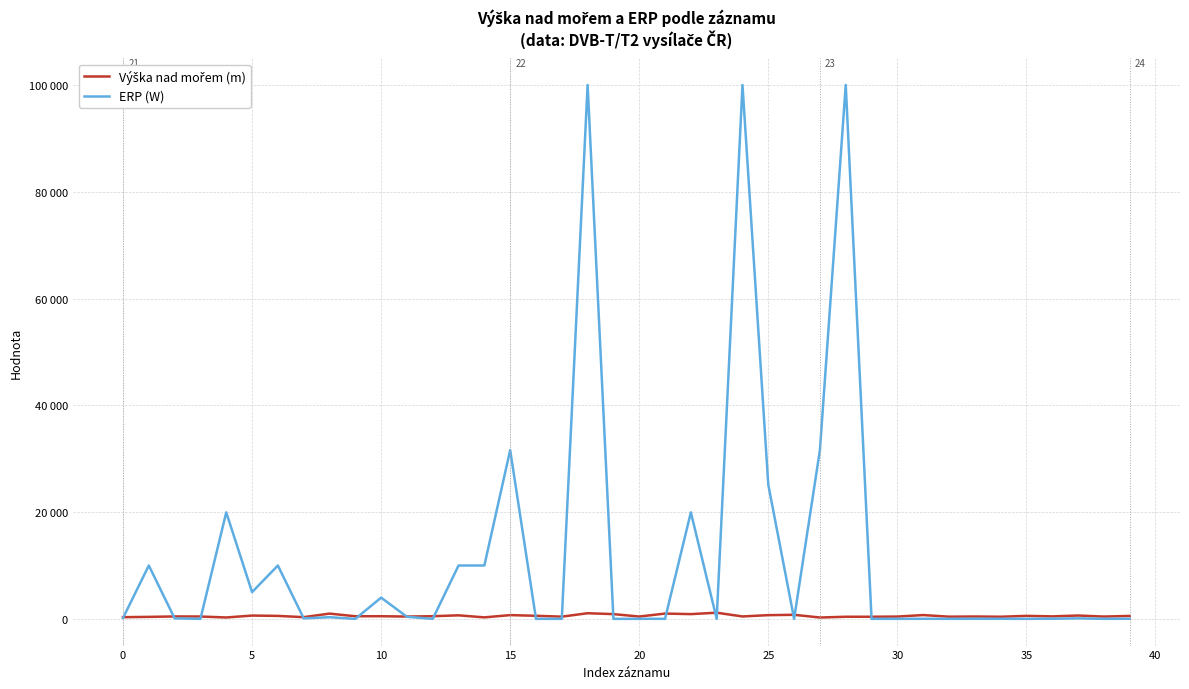

Reading left to right, what are all the values shown in this chart?

Výška nad mořem (m): 320	378	459	445	265	623	560	325	989	495	499	439	502	667	285	708	582	420	1060	895	440	997	895	1159	457	701	765	258	399	402	435	718	415	445	404	565	472	630	436	553
ERP (W): 158	10000	100	1	19952	5011	10000	100	316	1	3981	398	3	10000	10000	31622	10	5	100000	10	10	19	19952	10	100000	25118	10	31622	100000	10	10	19	10	25	19	10	31	100	10	25